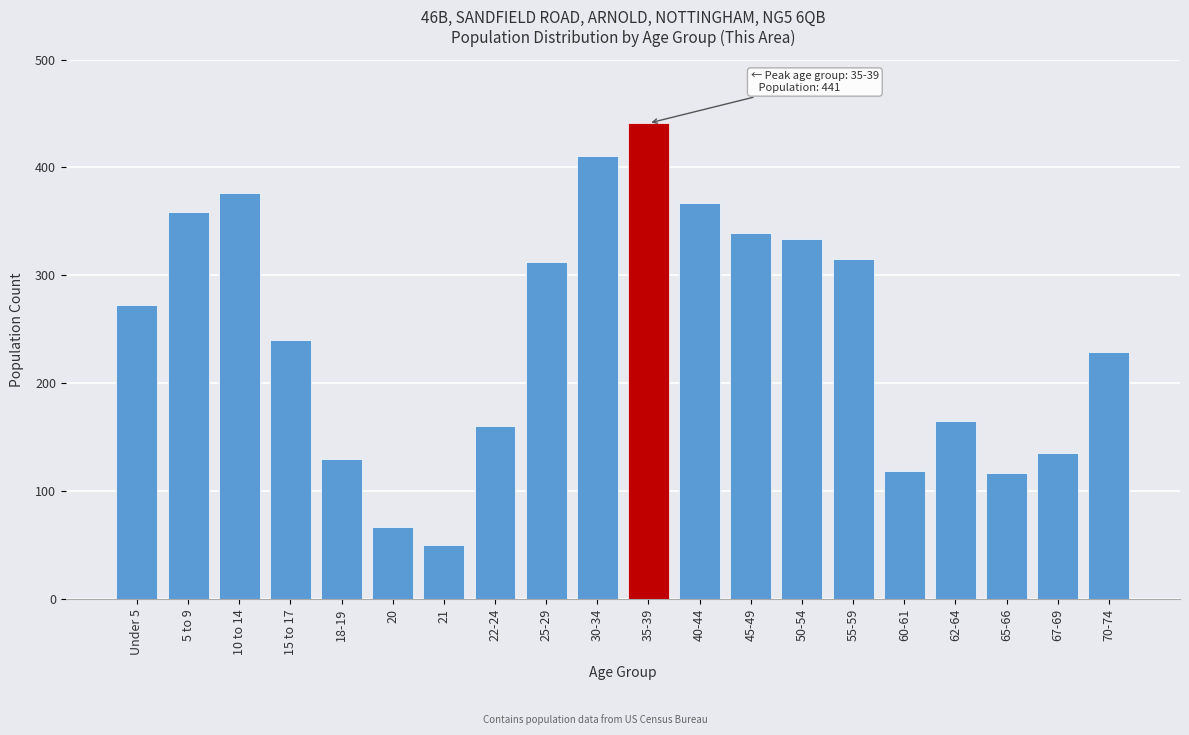

Reading left to right, what are all the values shown in this chart?

Under 5=273	5 to 9=359	10 to 14=376	15 to 17=240	18-19=130	20=67	21=50	22-24=160	25-29=312	30-34=411	35-39=441	40-44=367	45-49=339	50-54=334	55-59=315	60-61=119	62-64=165	65-66=117	67-69=135	70-74=229